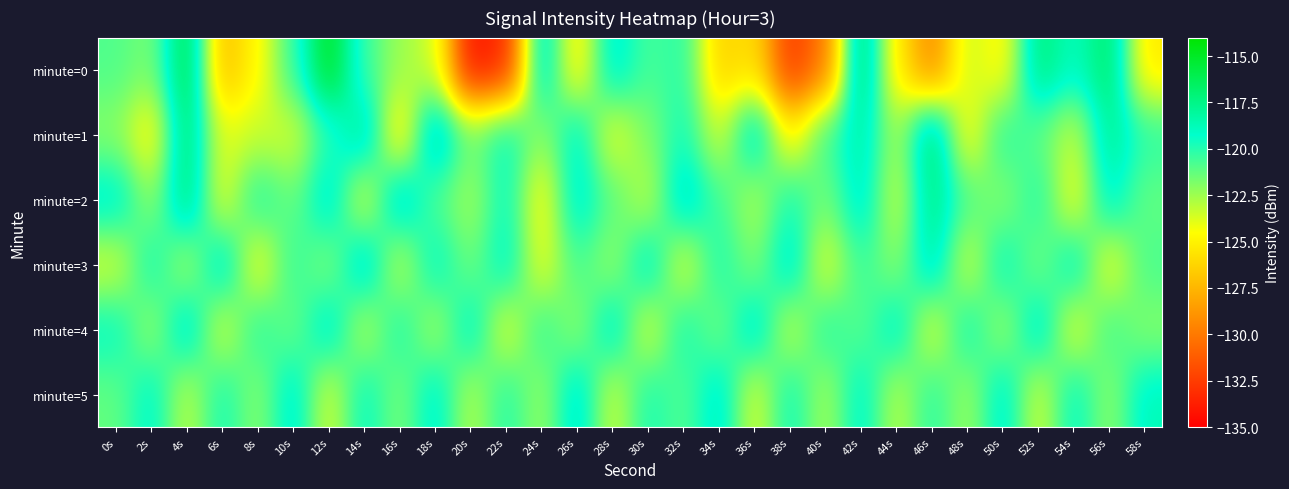

Is the value of minute=4 at 12s greater than the value of minute=3 at 22s?

Yes